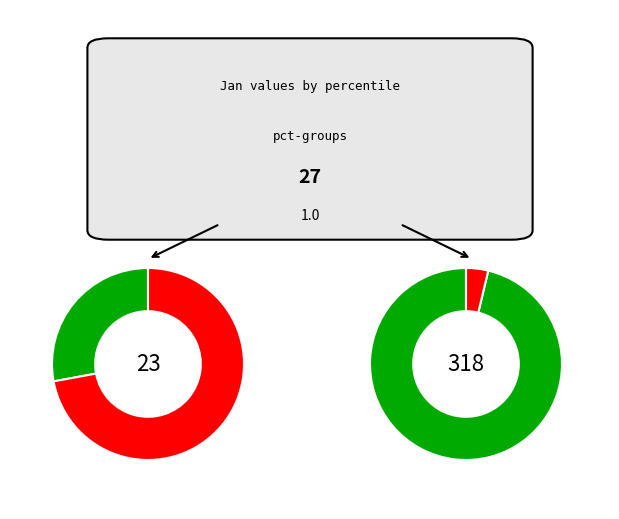

True or false: pct65 accounts for 1% of the total.

False